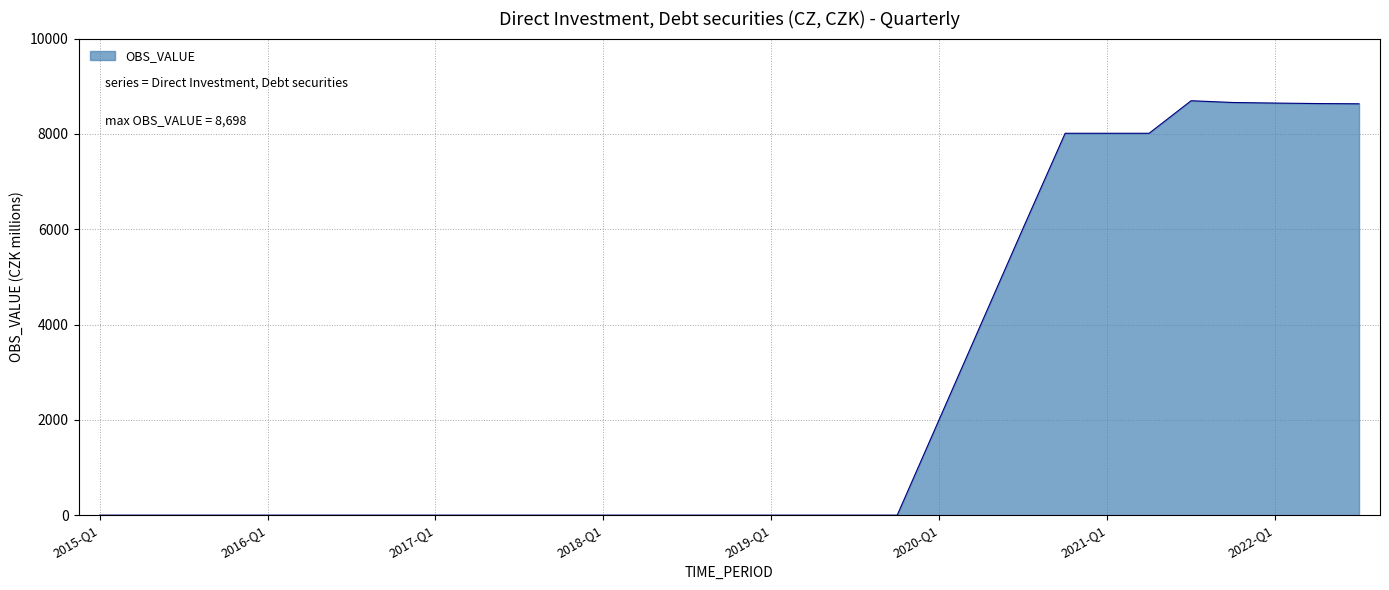

What is the difference between the maximum and minimum values?

8698